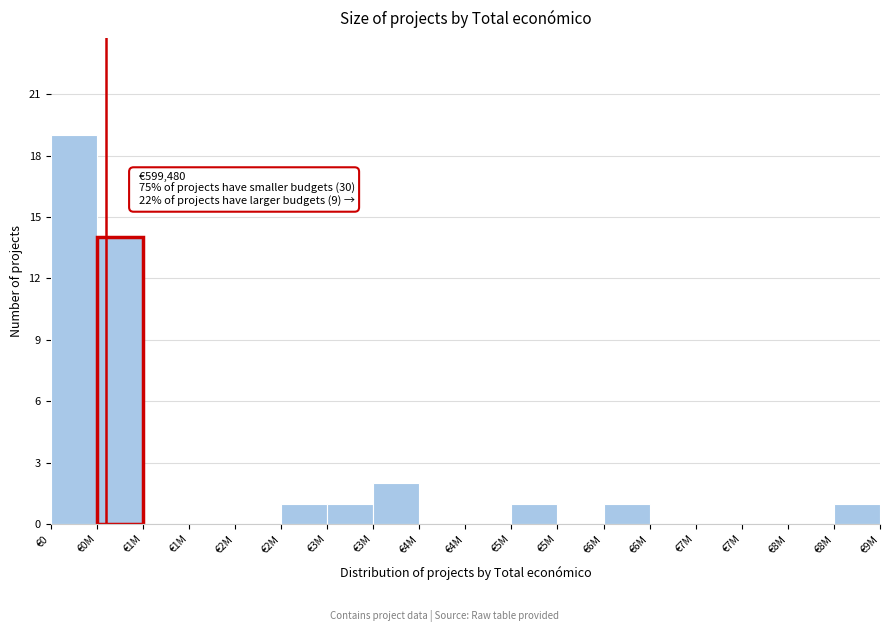

Count the number of categories in the chart.

18